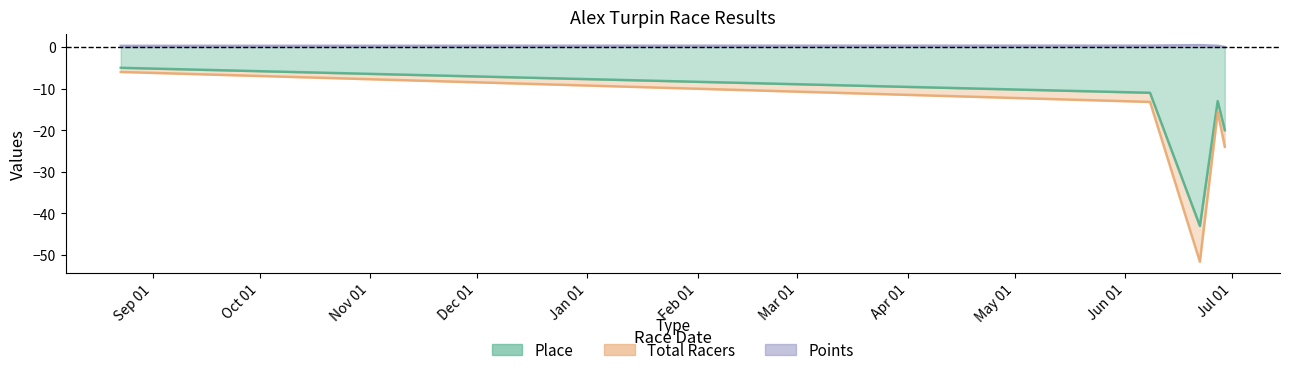

What is the sum of the Place values at 2010-06-27 and 2010-06-29?

-33.0